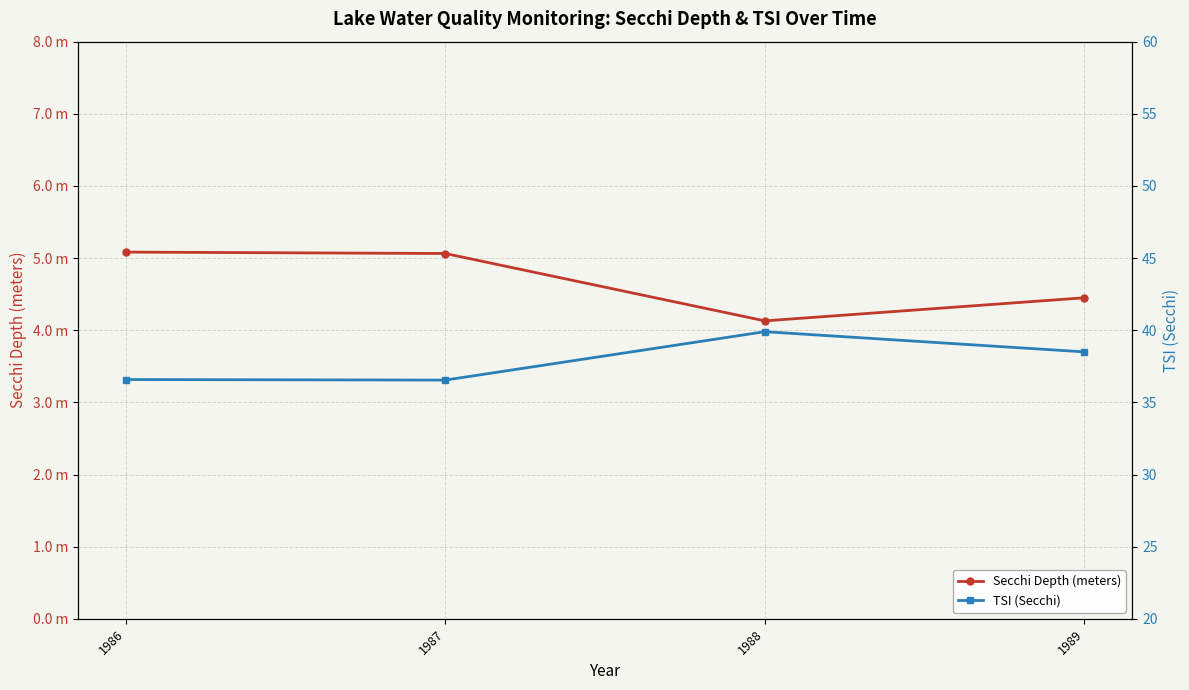

Where is Secchi Depth (meters) nearest to the value 4?

1988